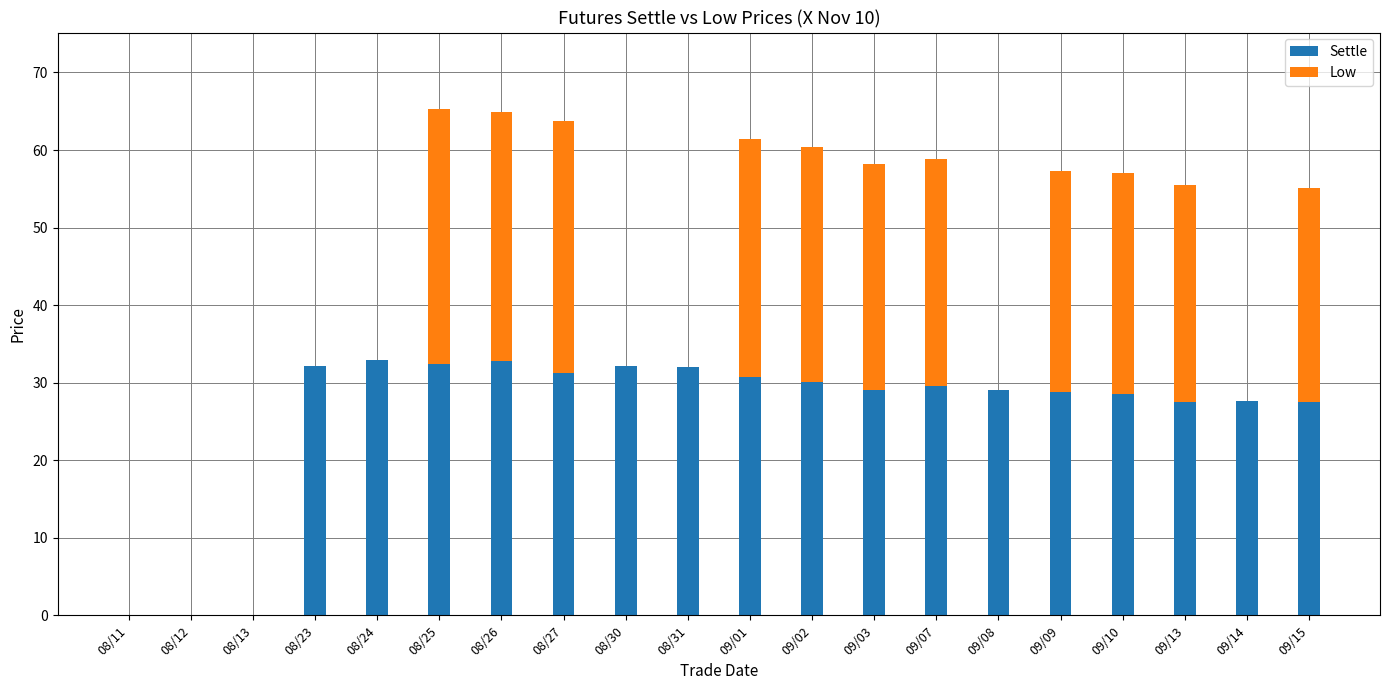

The Settle series shows -12.1 at 08/13. True or false?

False